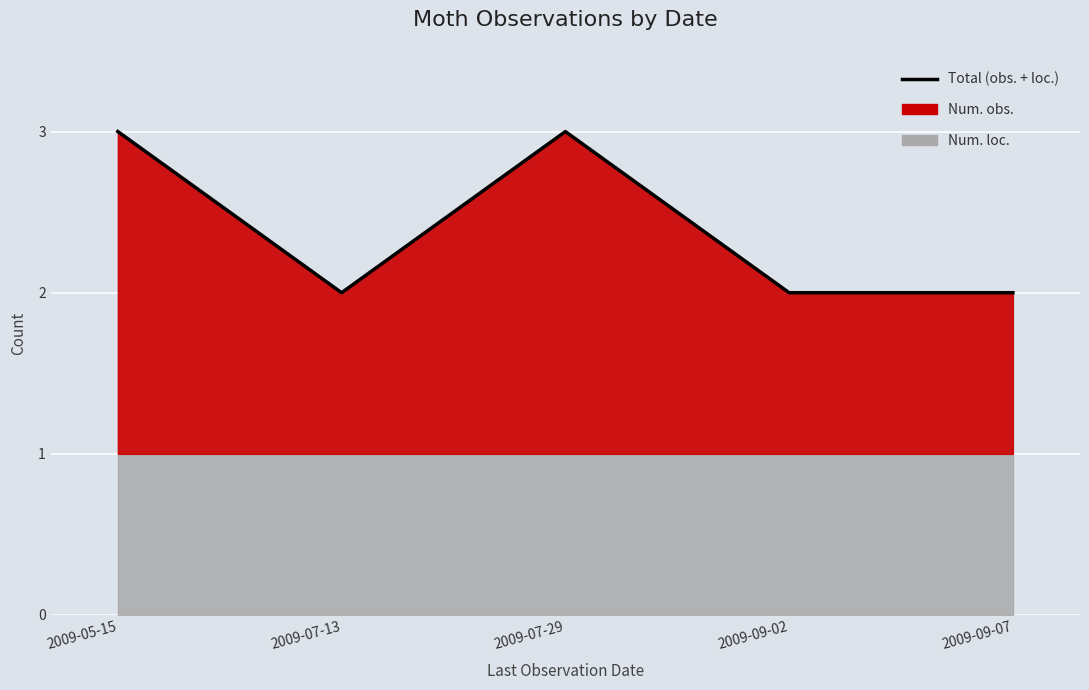

How many categories are shown in the chart?

5